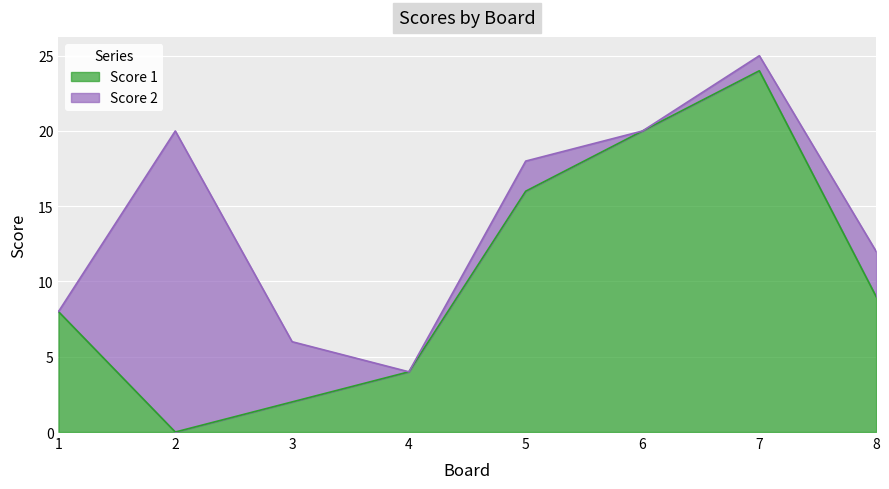

What is the sum of all values?

83